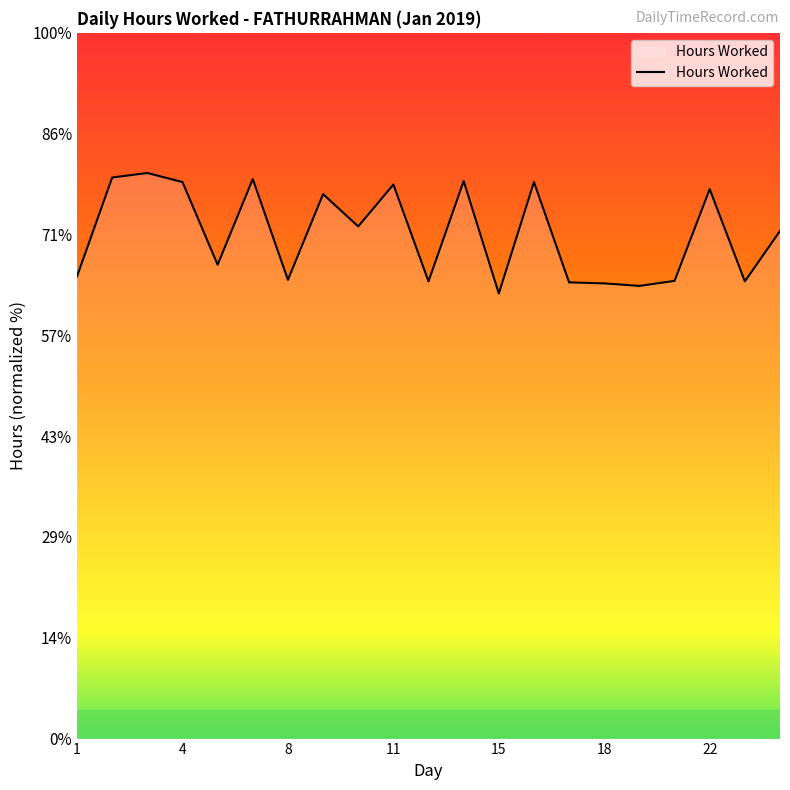

Does the chart have visible grid lines?

No